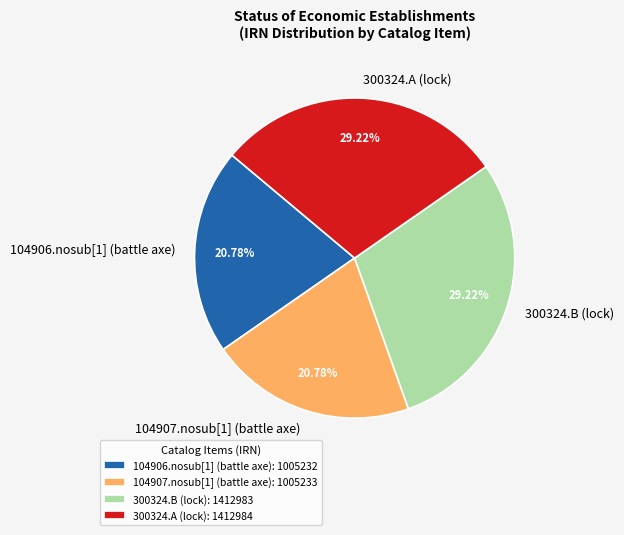

What is the ratio of the value at 104907.nosub[1] (battle axe) to the value at 104906.nosub[1] (battle axe)?

1.0